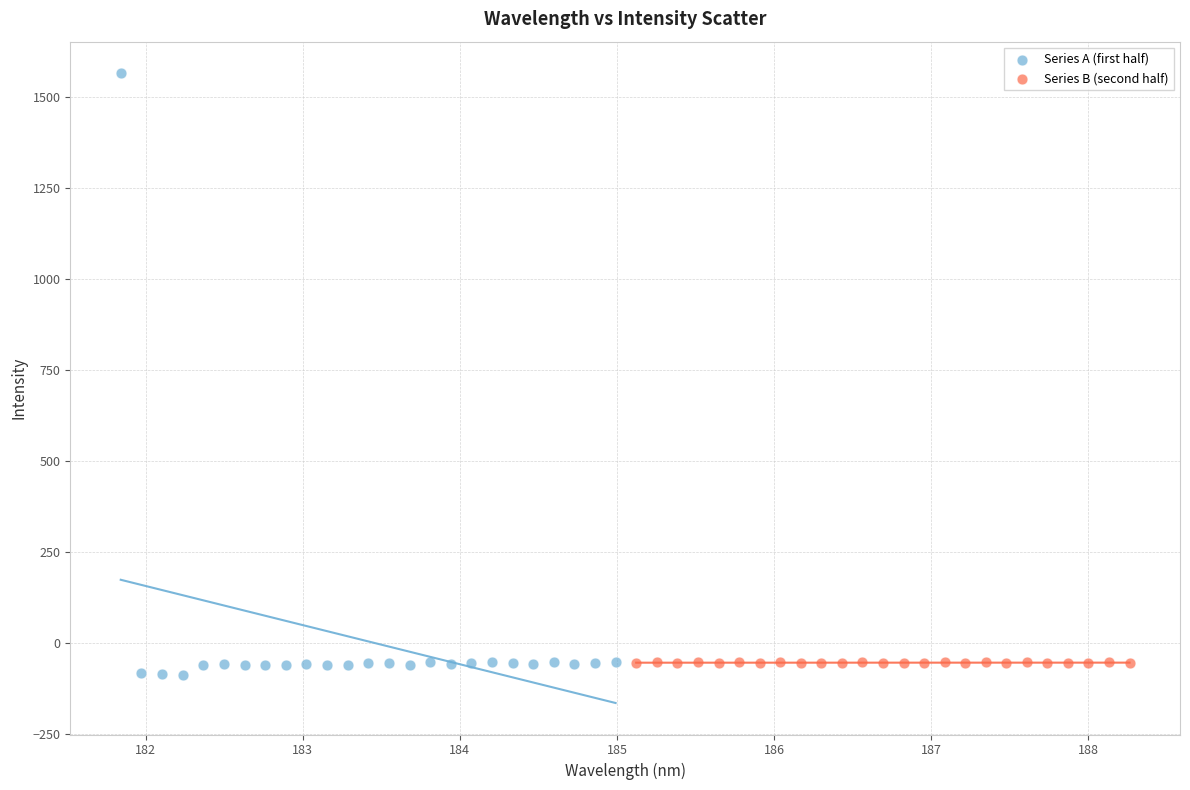

Which series reaches the maximum Y coordinate?

Series A (first half)